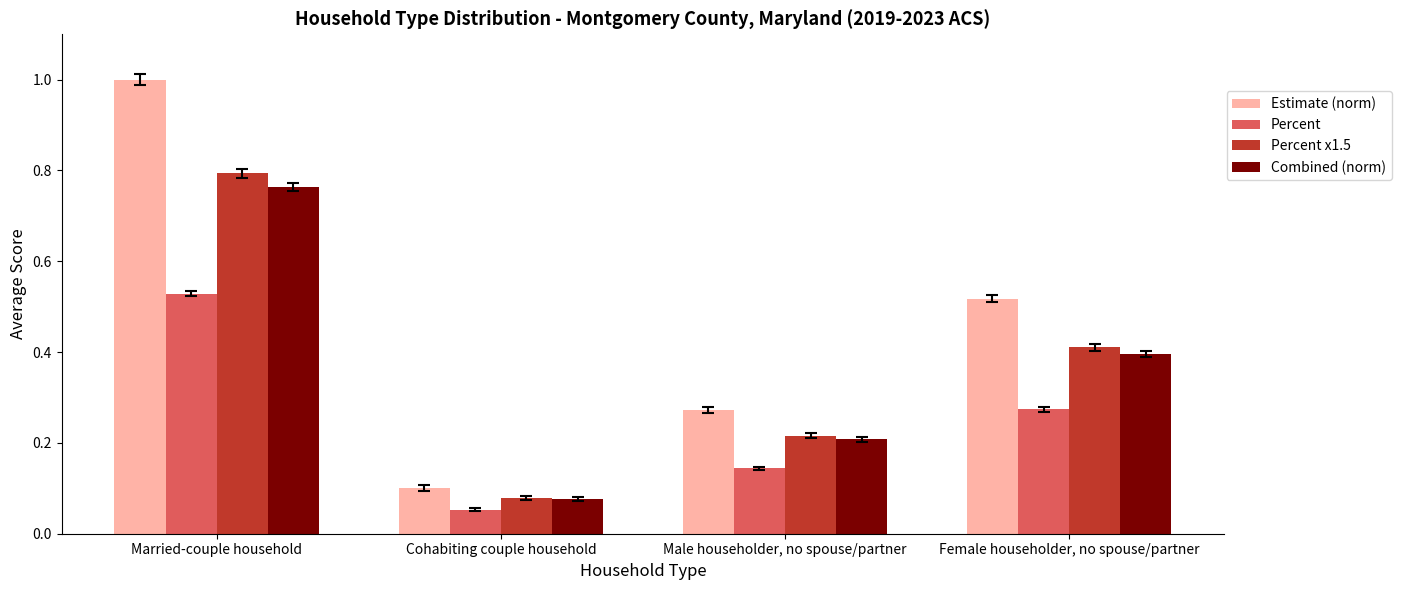

The value of Estimate (norm) at Married-couple household is 1.0. True or false?

True